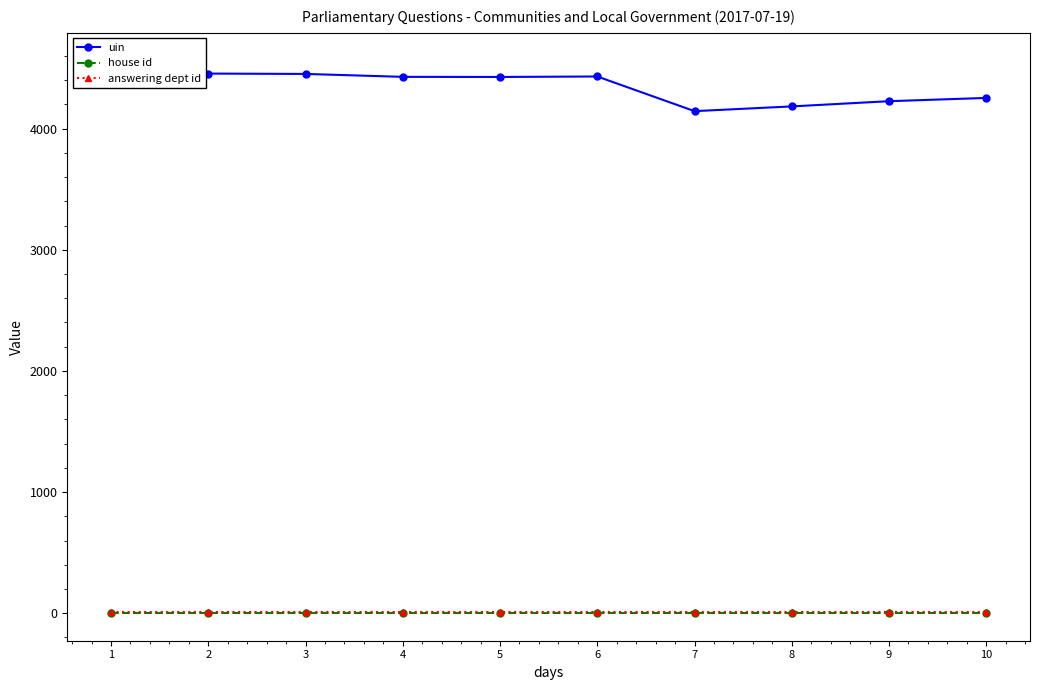

What is the sum of all answering dept id values?

70